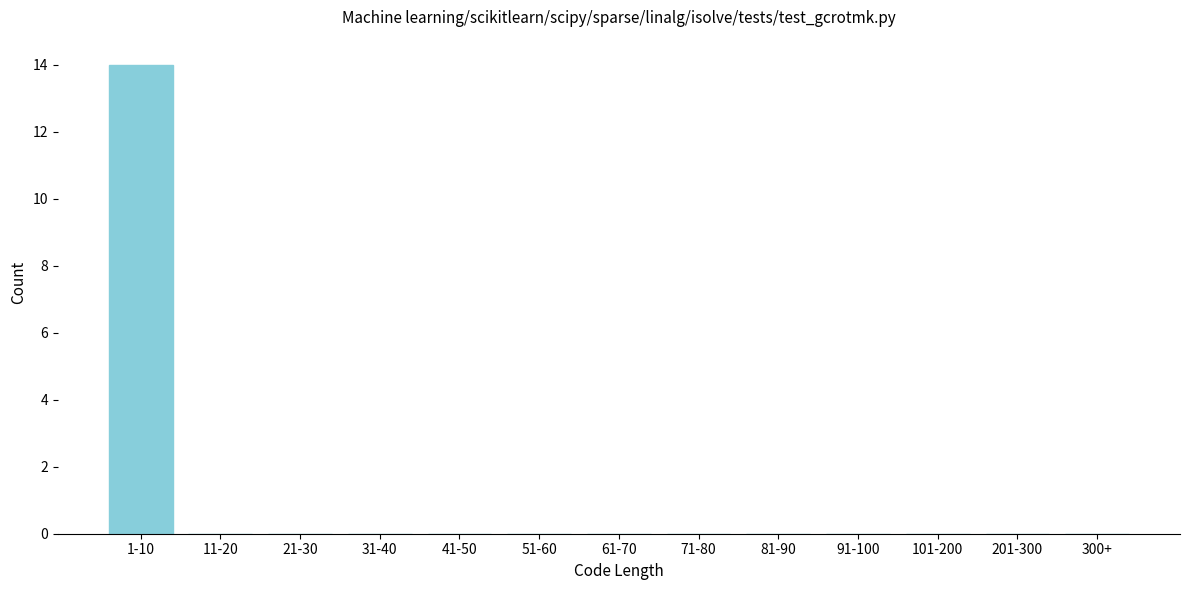

Reading right to left, list all the values displayed in this chart.

300+=0	201-300=0	101-200=0	91-100=0	81-90=0	71-80=0	61-70=0	51-60=0	41-50=0	31-40=0	21-30=0	11-20=0	1-10=14